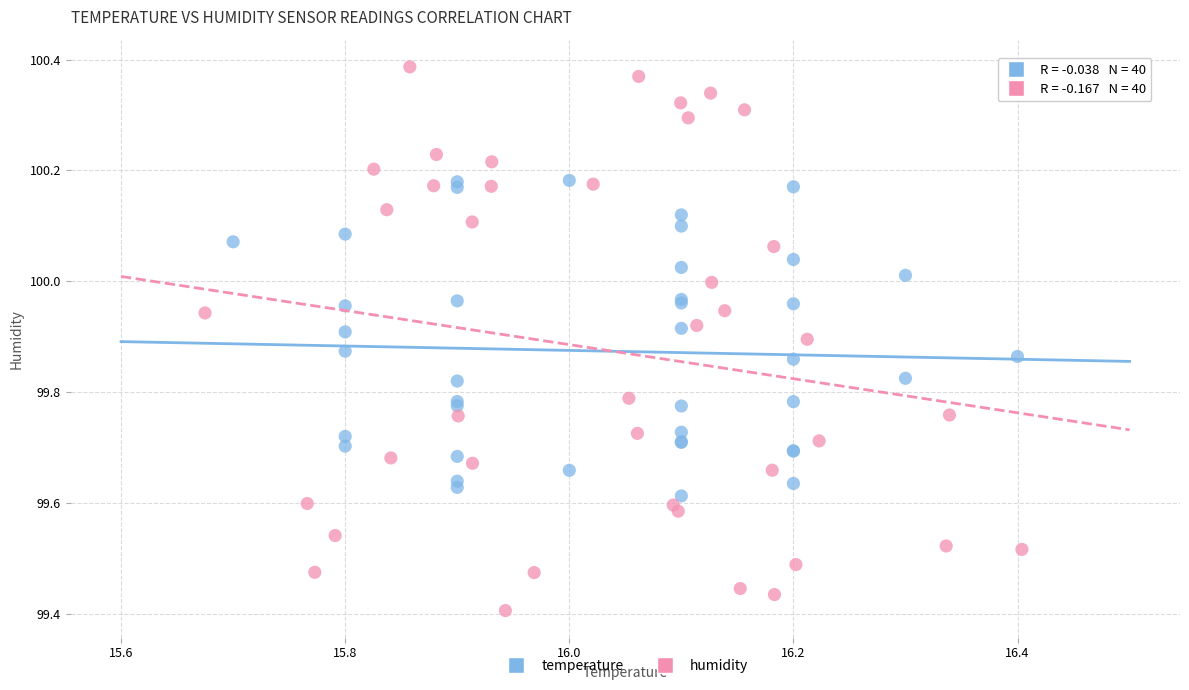

Which series contains the highest Y value?

humidity